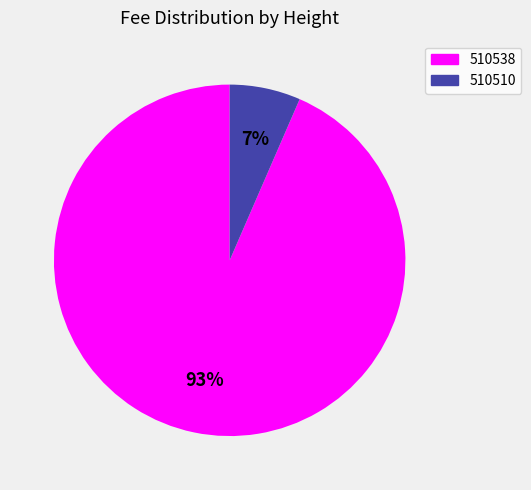

Between 510538 and 510510, which is larger?

510538